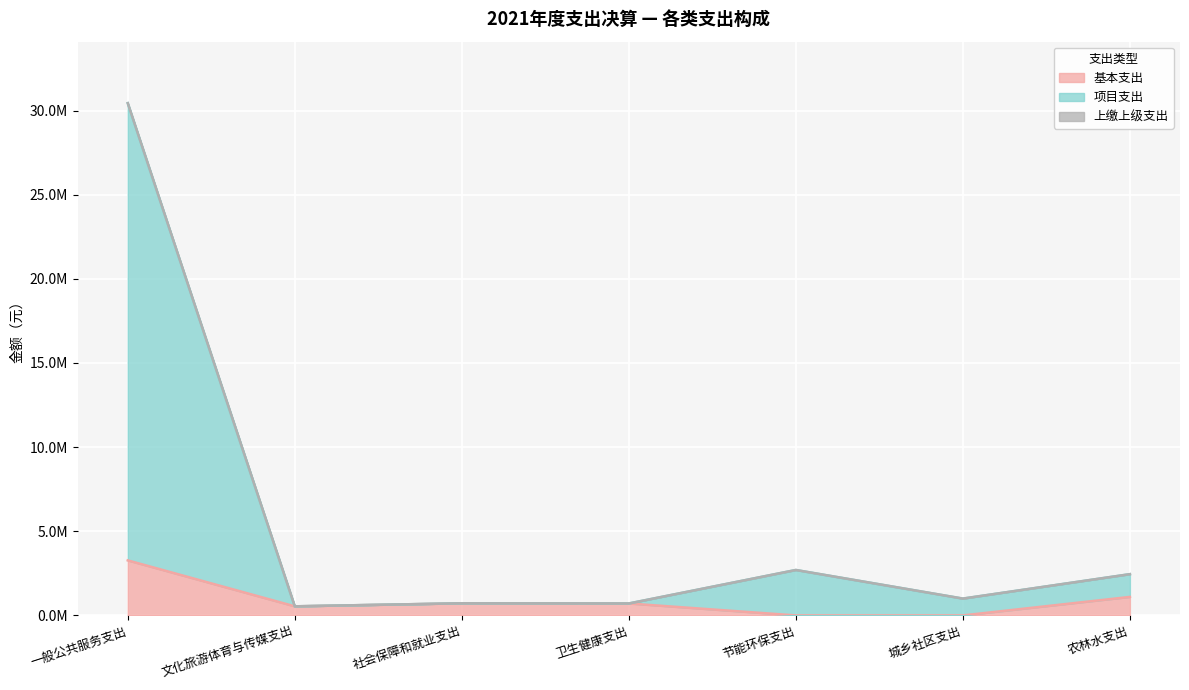

What is the sum of all 基本支出 values?

6340000